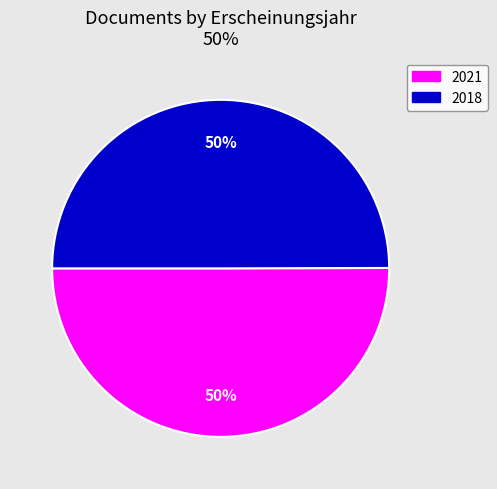

To the nearest percent, what is the average slice percentage?

50%